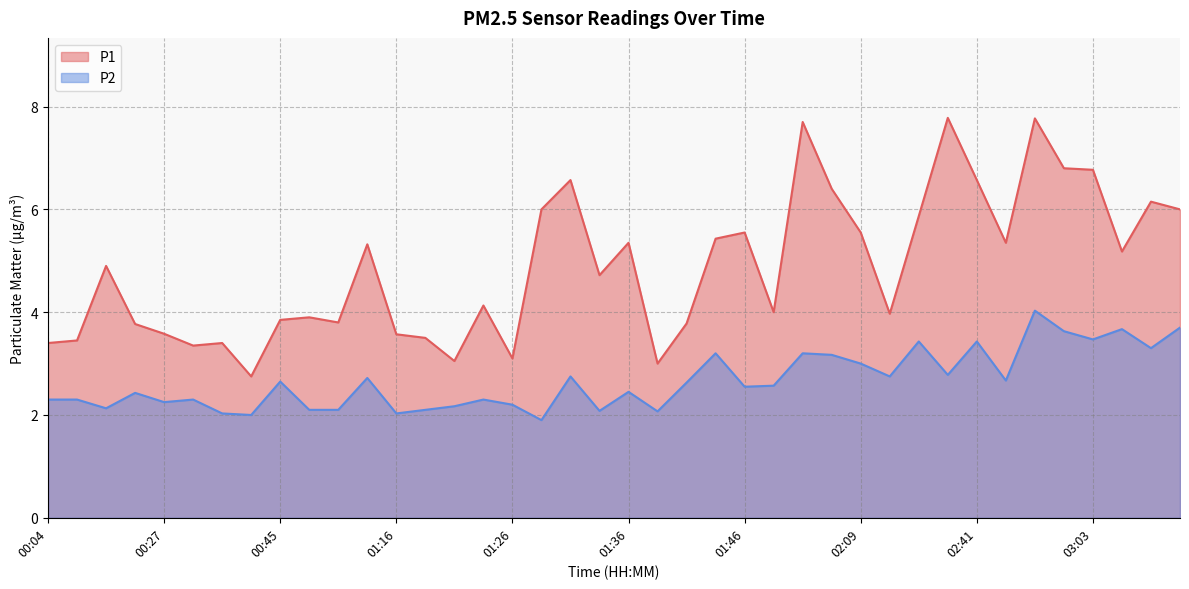

What is the maximum value shown in the chart?

7.8